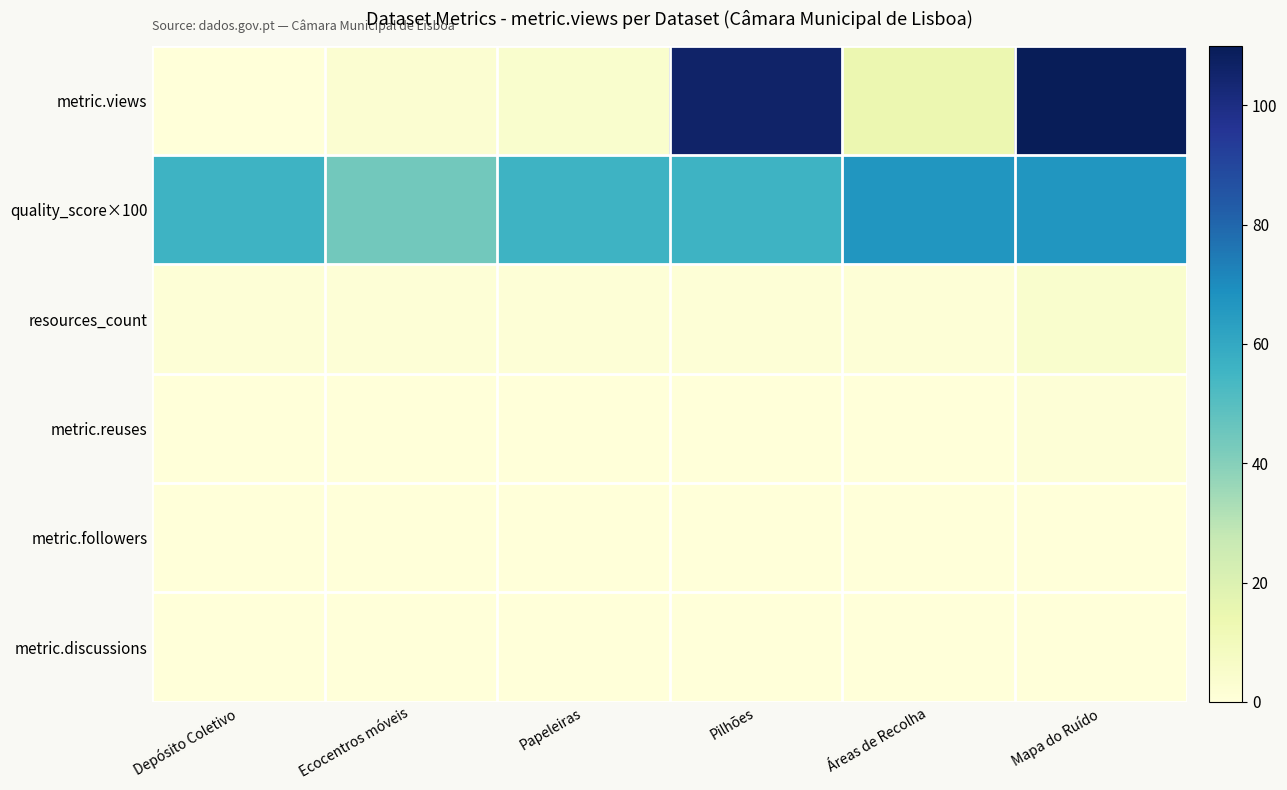

Which has a higher value, Papeleiras or Mapa do Ruído?

Mapa do Ruído